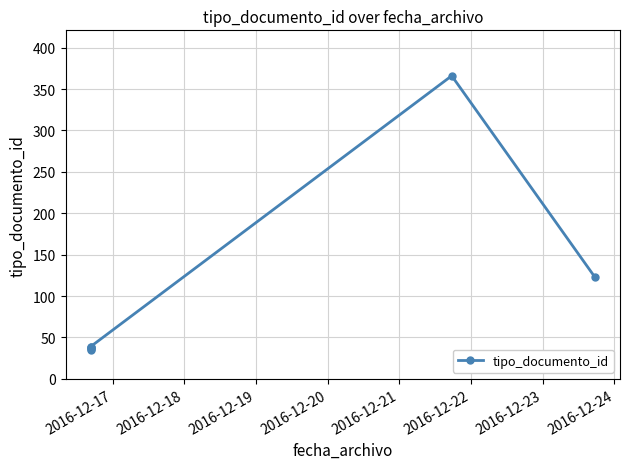

Does the chart display data point markers on the line(s)?

Yes